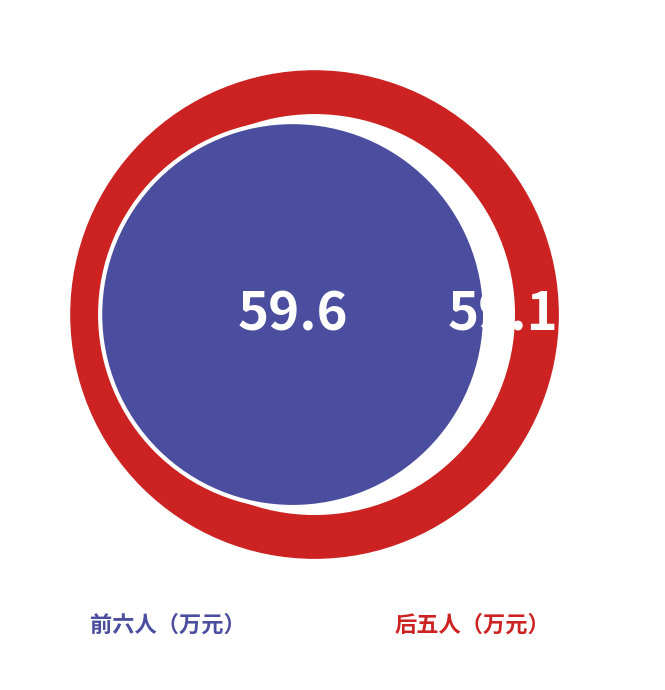

Is there a majority slice in this chart?

No